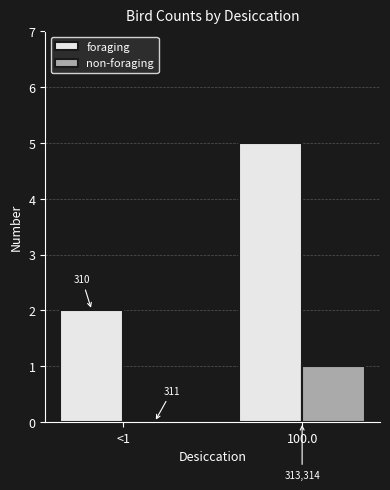

Are the bars grouped side by side (vs. stacked)?

Yes